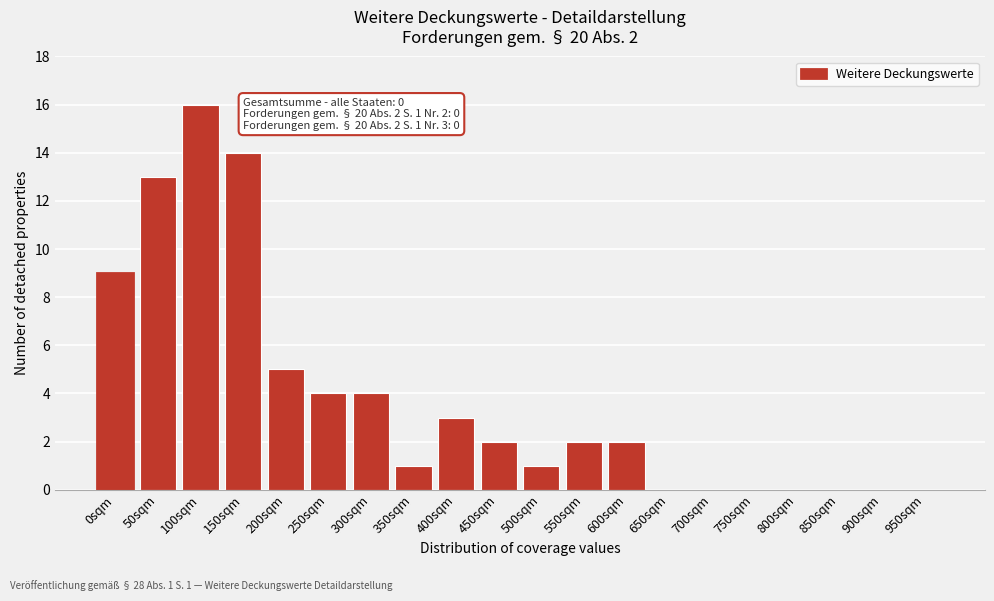

Reading left to right, list all the values displayed in this chart.

0sqm=9	50sqm=13	100sqm=16	150sqm=14	200sqm=5	250sqm=4	300sqm=4	350sqm=1	400sqm=3	450sqm=2	500sqm=1	550sqm=2	600sqm=2	650sqm=0	700sqm=0	750sqm=0	800sqm=0	850sqm=0	900sqm=0	950sqm=0